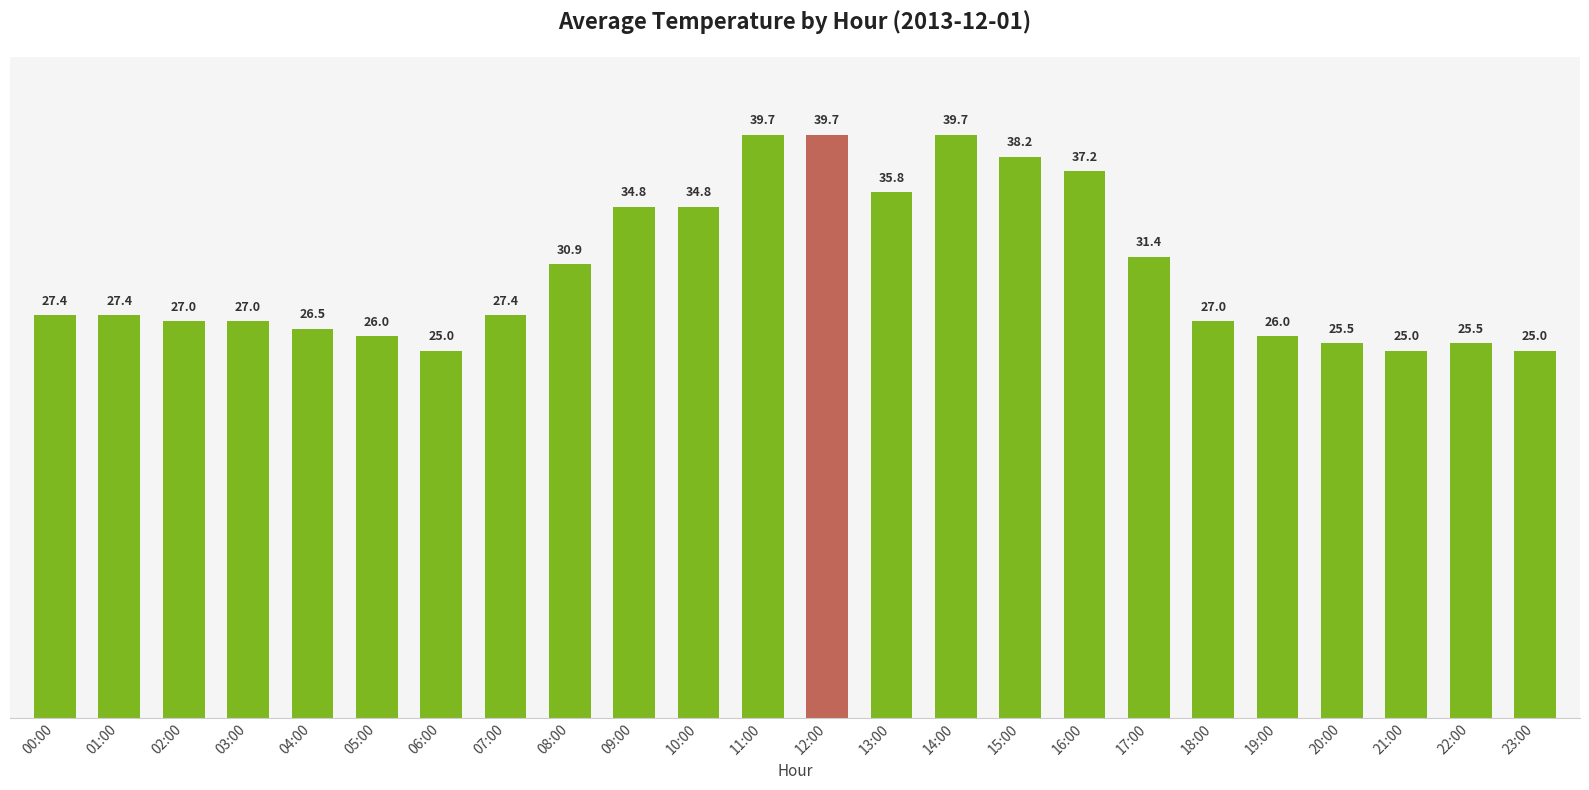

Is it true that the value at 04:00 is 39.7?

False